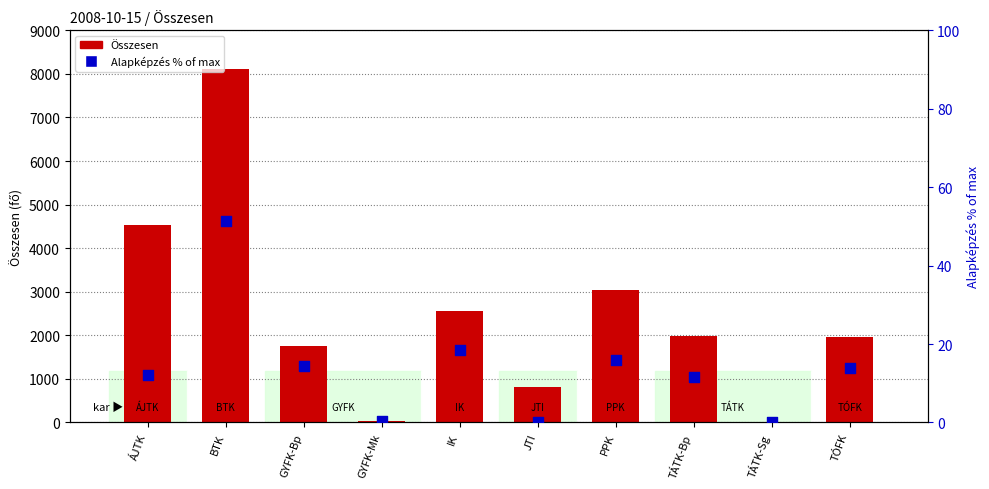

Which series reaches the maximum Y coordinate?

Összesen